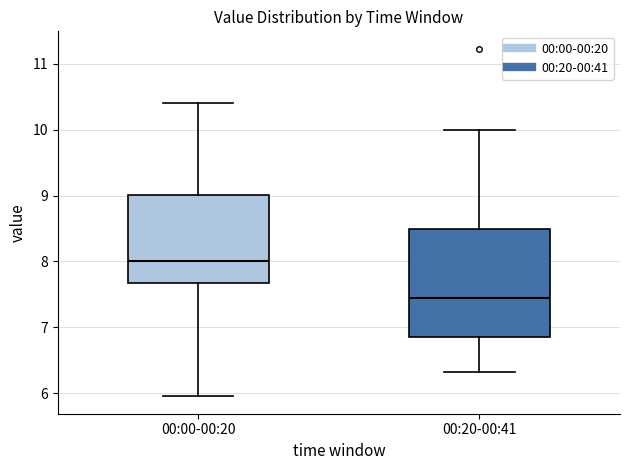

Reading left to right, transcribe this box plot: for each box, give where its median line is, the range the box spans, and where its two whiskers end, as read against the y-axis. The values are not printed on the chart, so give them approximately, as read against the axis.

00:00-00:20: median 8.0, box 7.7 to 9.0, whiskers 6.0 to 10.4
00:20-00:41: median 7.5, box 6.8 to 8.5, whiskers 6.3 to 10.0